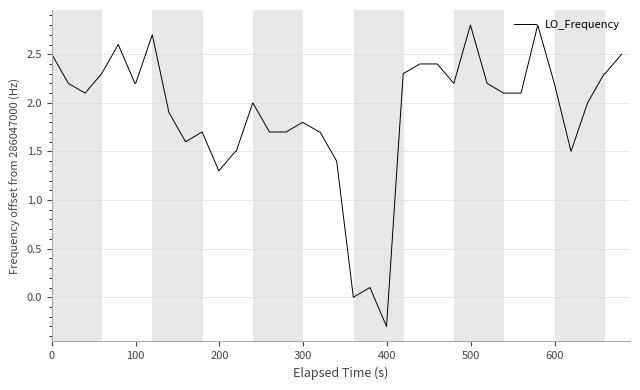

What is the average value?

1.9